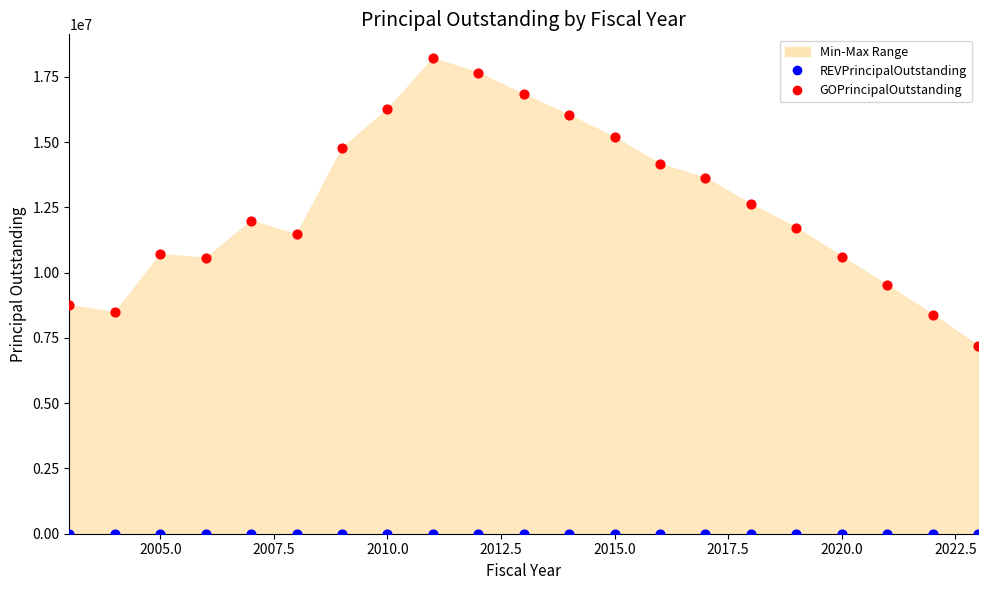

Which series reaches the minimum Y coordinate?

REVPrincipalOutstanding